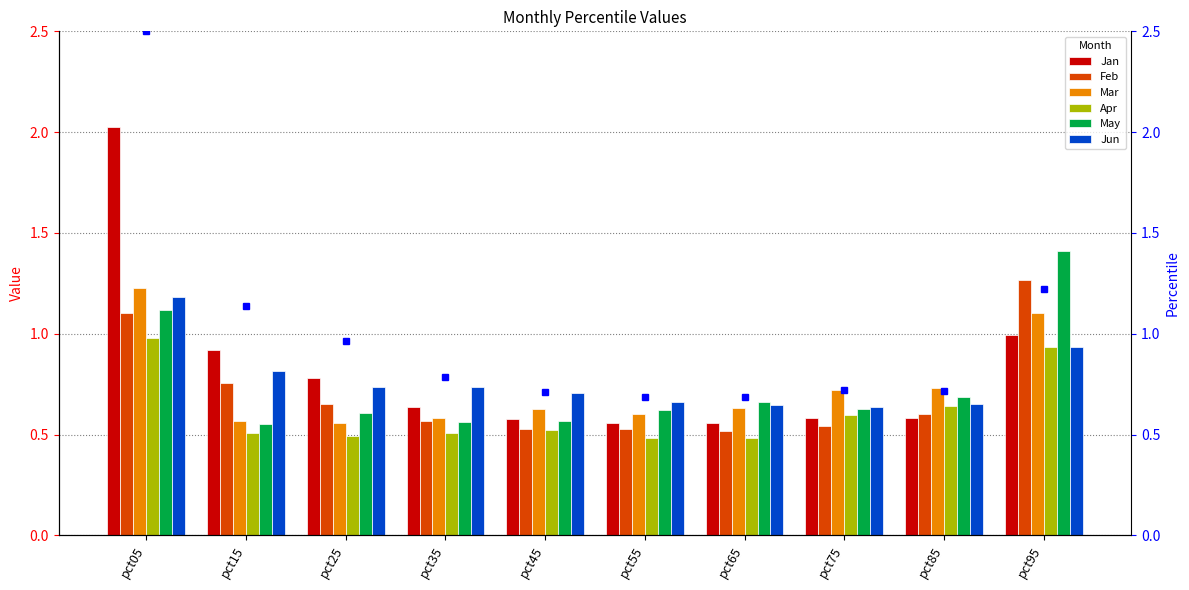

Is it true that Jan equals 0.2 at pct85?

False